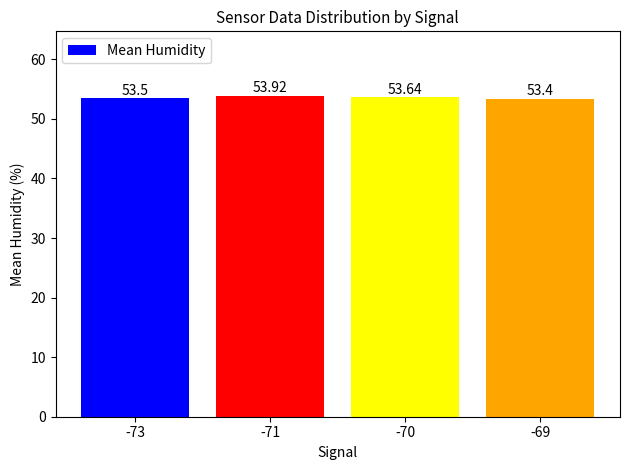

True or false: the data shows 32.9 at -70.

False